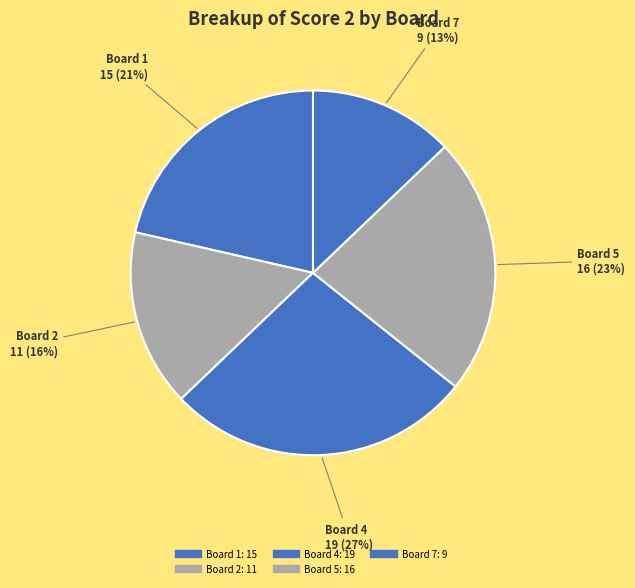

How many slices are in this pie chart?

5